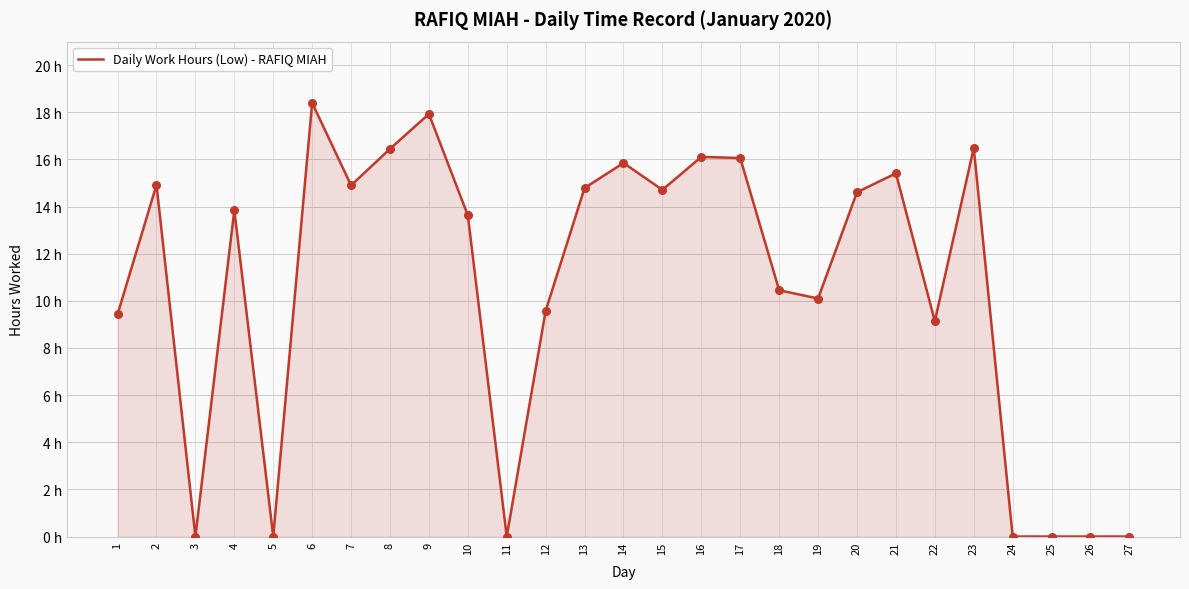

Which has a higher value, 17 or 15?

17